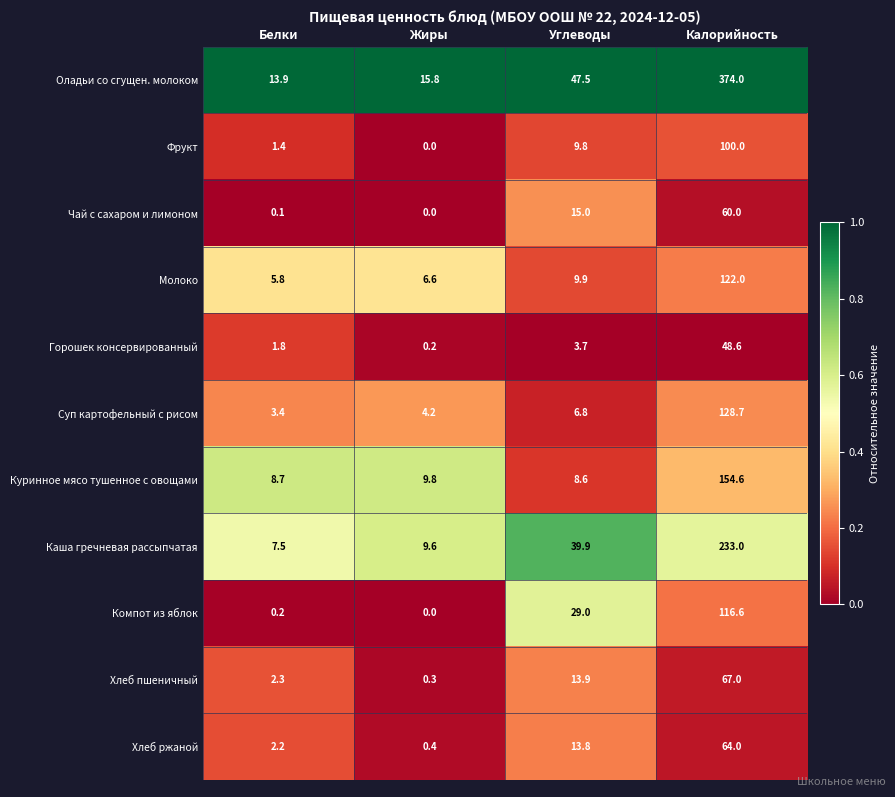

Between Белки and Углеводы, which series saw the biggest shift?

Оладьи со сгущен. молоком